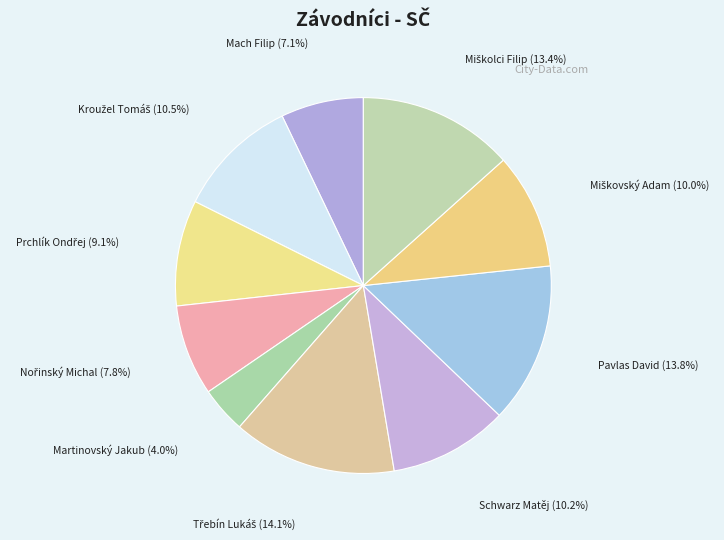

How many segments does this pie chart have?

10